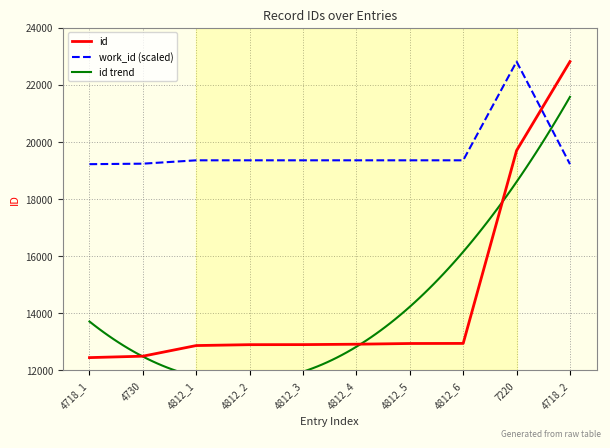

Rank the categories by value from highest to lowest.

4718_2, 7220, 4812_6, 4812_5, 4812_4, 4812_3, 4812_2, 4812_1, 4730, 4718_1